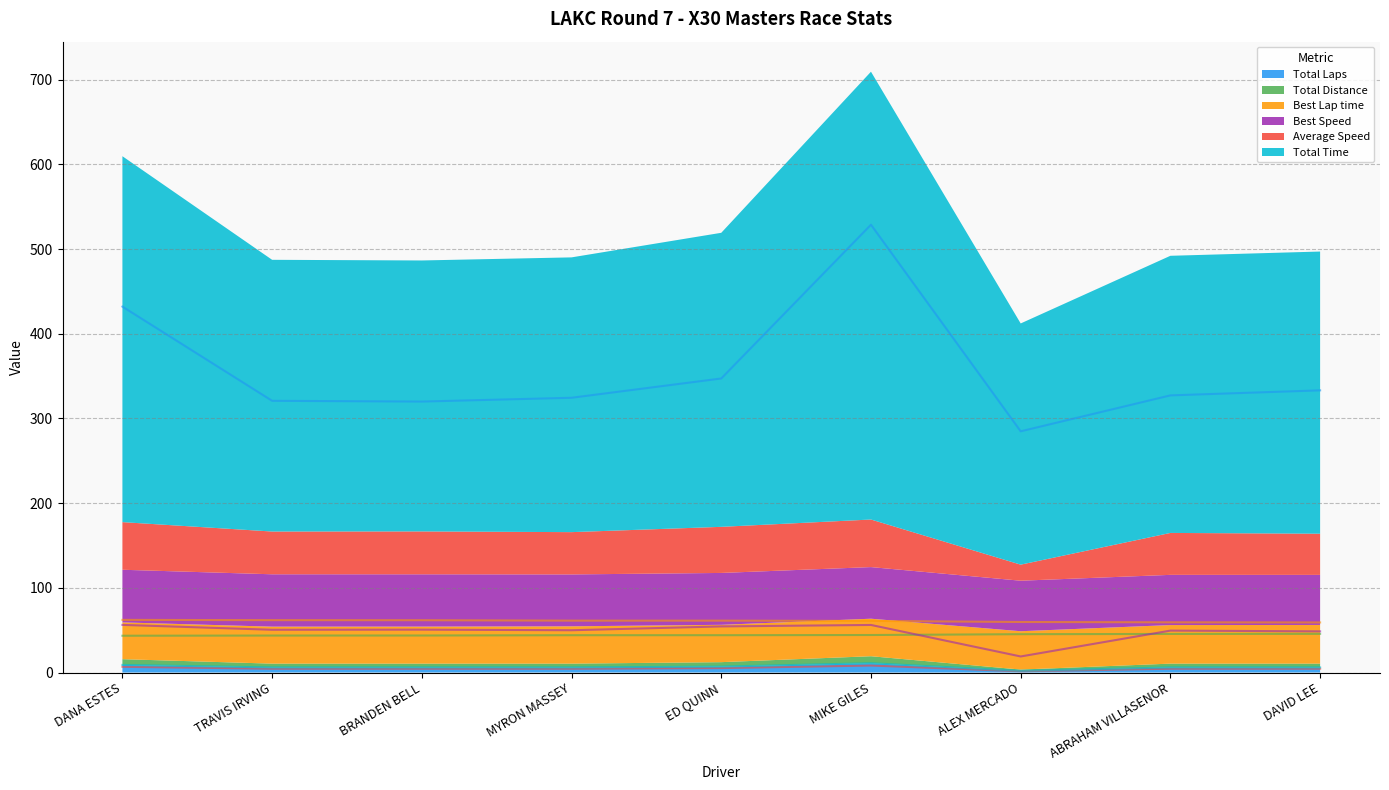

What is the smallest value displayed?

1.5